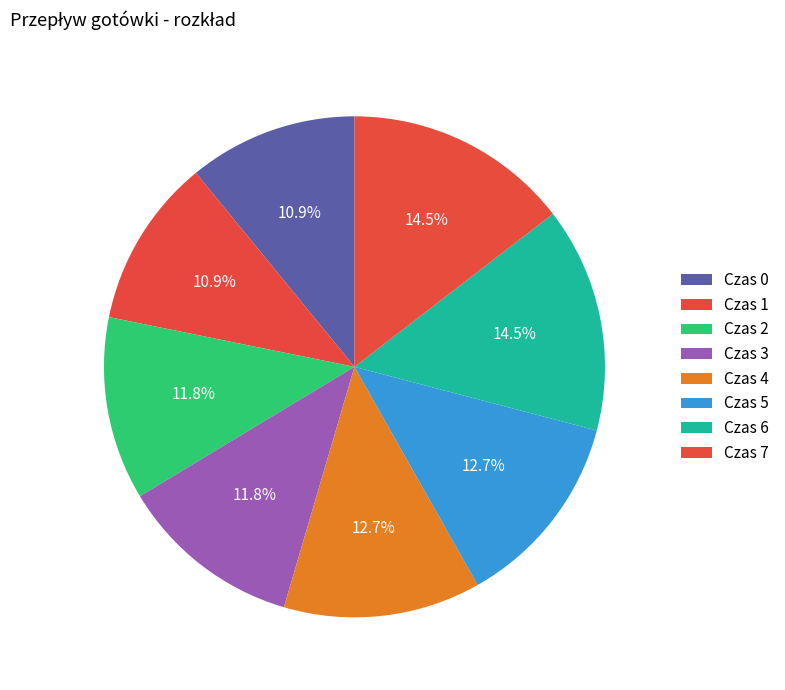

How many segments does this pie chart have?

8